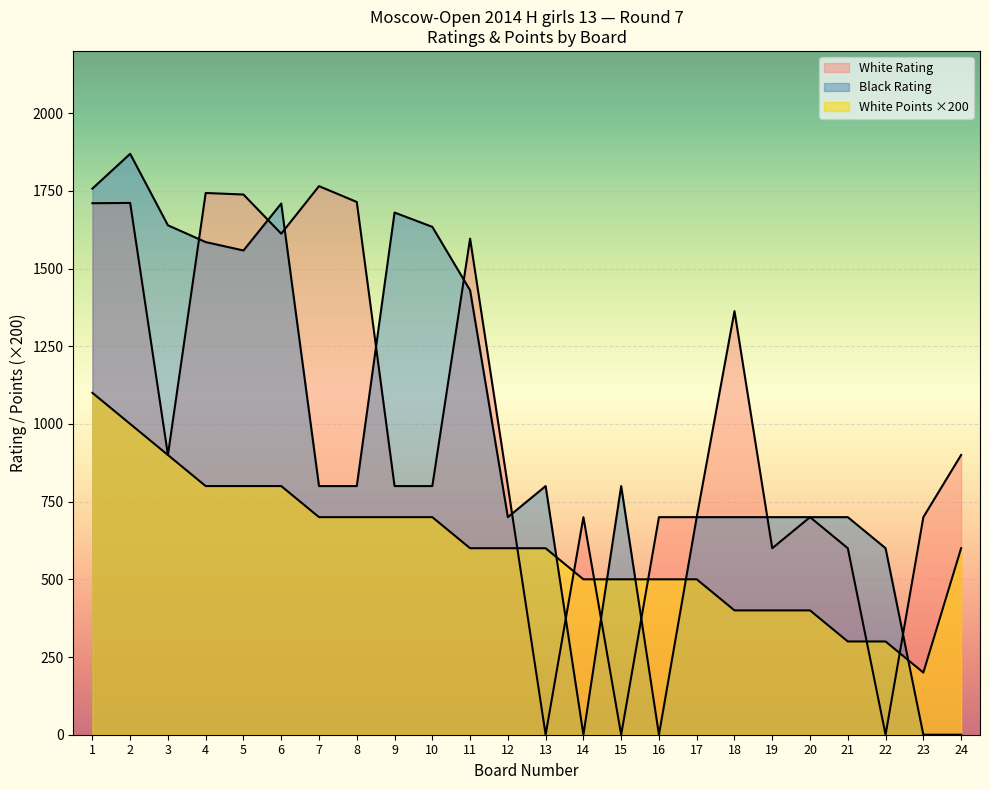

True or false: Black Rating and White Rating cross at least once.

True